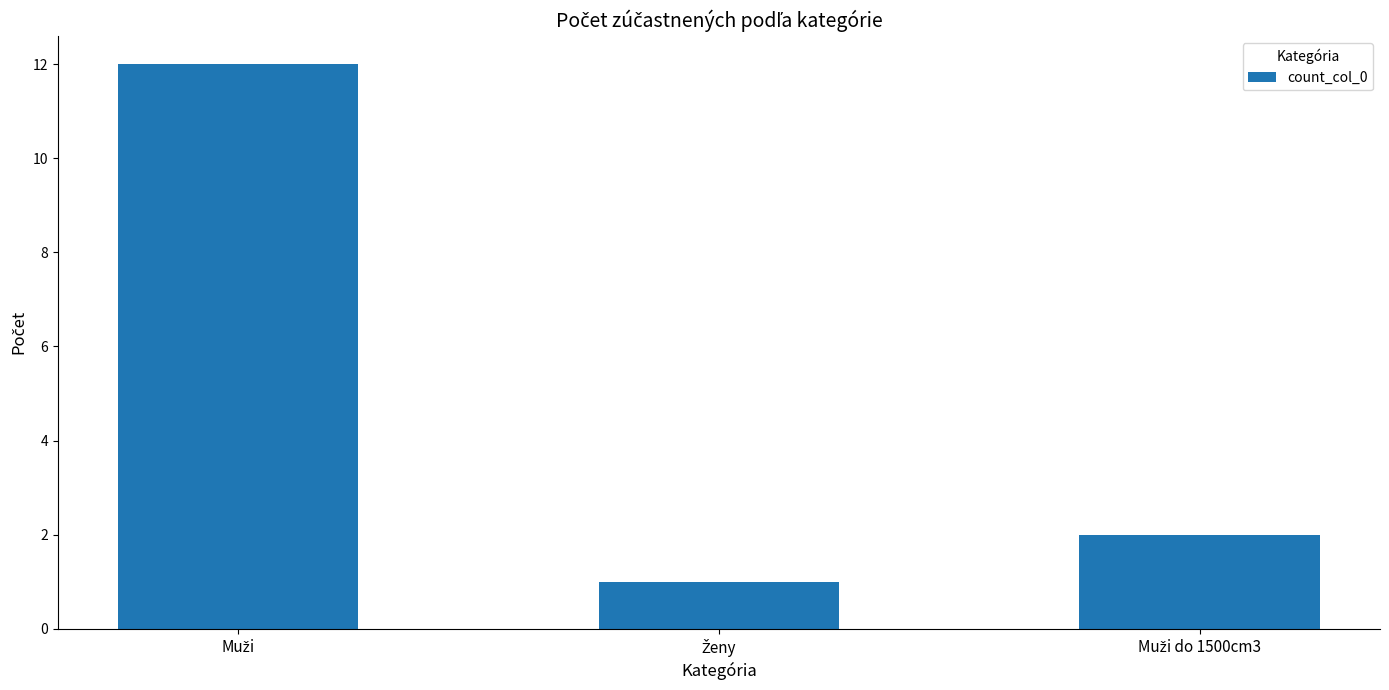

What is the maximum value shown in the chart?

12